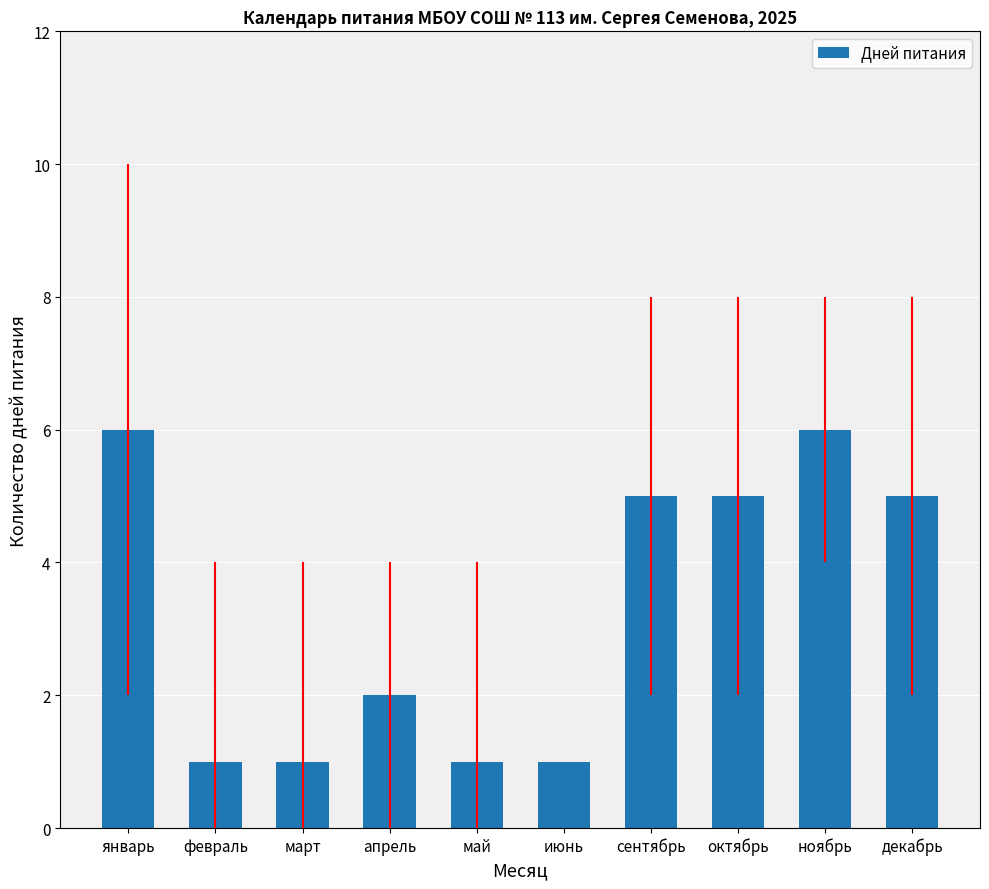

What position from the right is ноябрь?

2